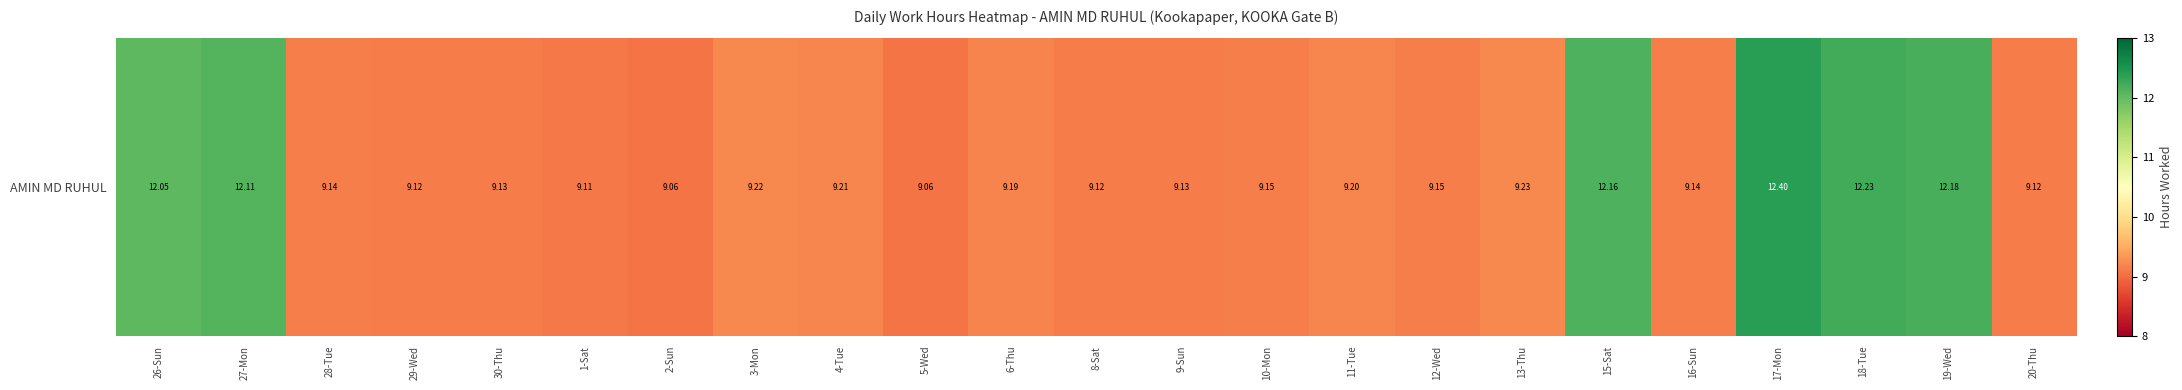

The value at 2-Sun is 9.1. True or false?

True